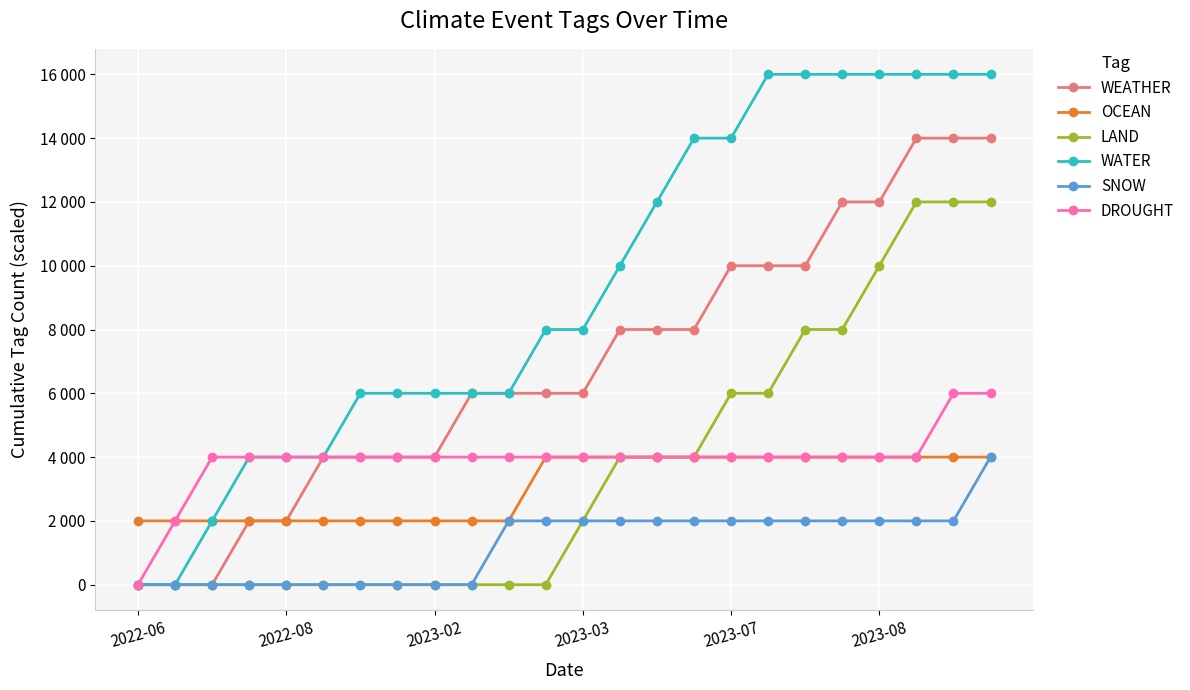

True or false: LAND has more than 1 points higher than both neighbors.

False